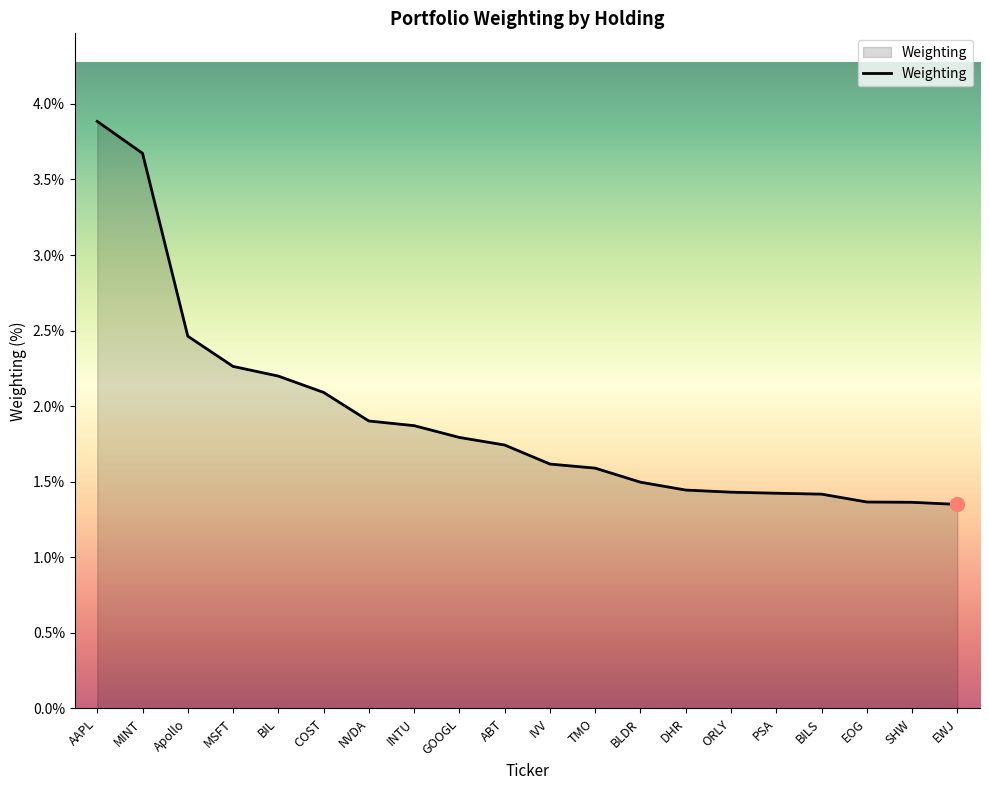

Which category has the highest value across all series?

AAPL